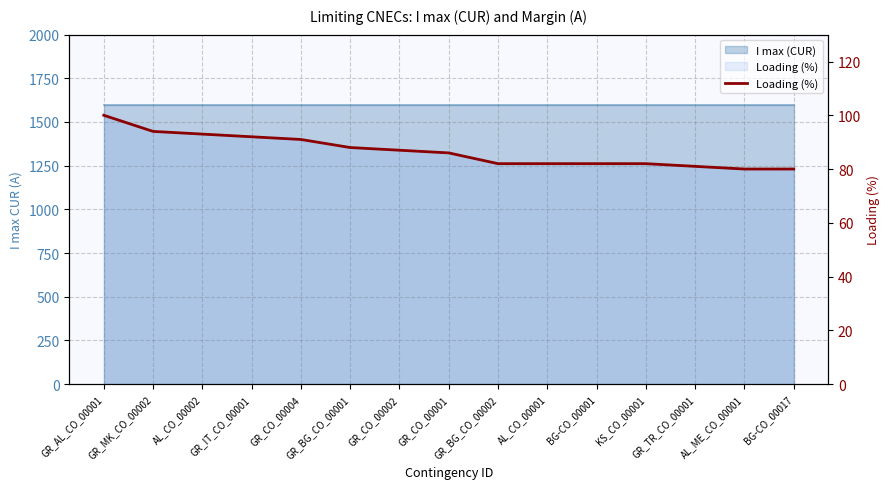

Does the chart have visible grid lines?

Yes